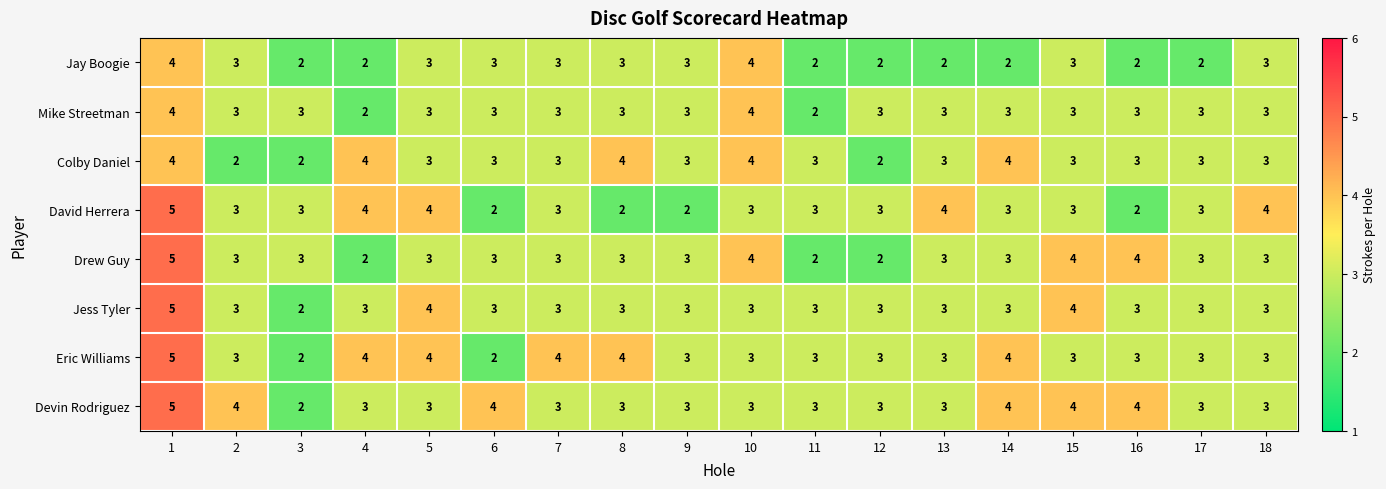

Read the Eric Williams value at 12.

3